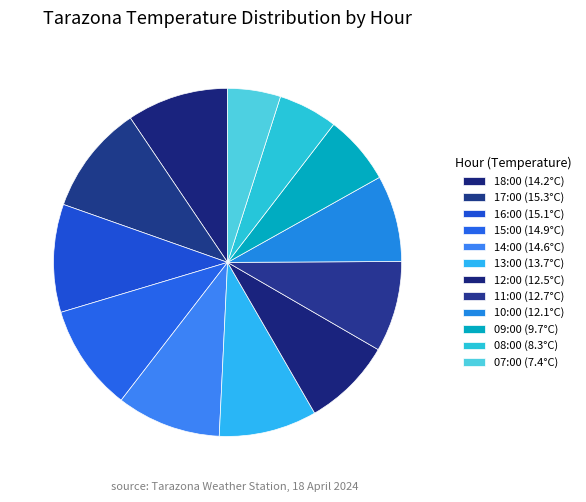

Rank the categories by value from lowest to highest.

07:00, 08:00, 09:00, 10:00, 12:00, 11:00, 13:00, 18:00, 14:00, 15:00, 16:00, 17:00